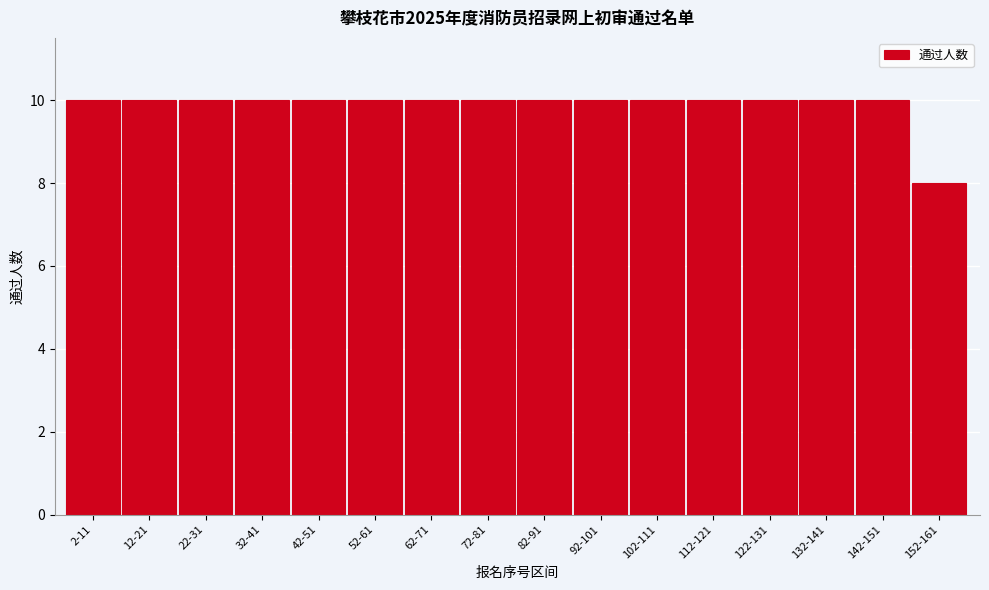

Reading right to left, transcribe all the data shown in this chart.

152-161=8	142-151=10	132-141=10	122-131=10	112-121=10	102-111=10	92-101=10	82-91=10	72-81=10	62-71=10	52-61=10	42-51=10	32-41=10	22-31=10	12-21=10	2-11=10